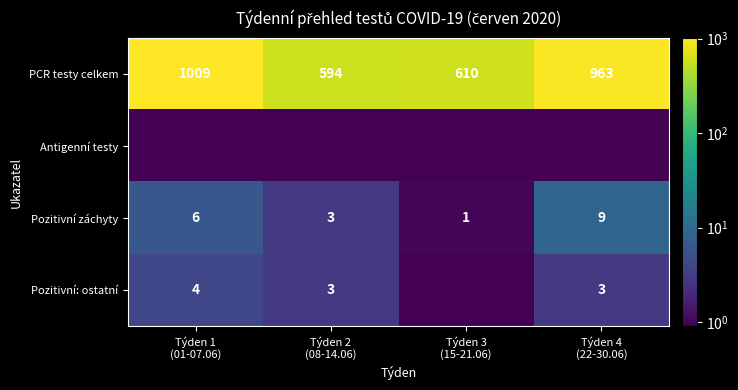

What is the lowest value of the Pozitivní záchyty series?

1.0